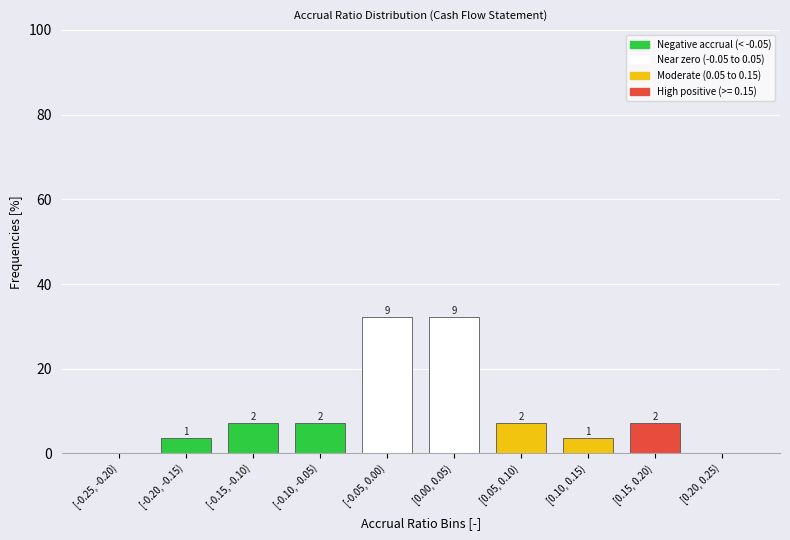

Are the bars horizontal?

No